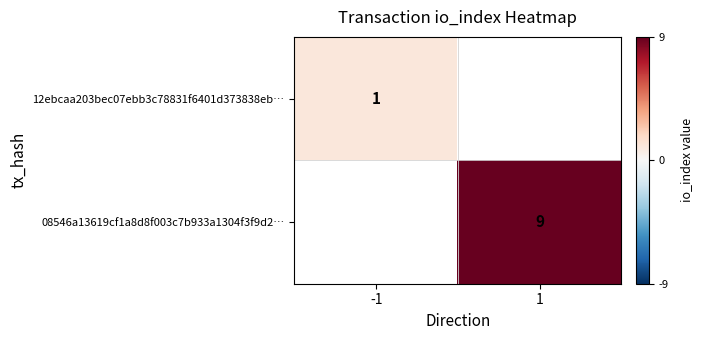

The value of 08546a13619cf1a8d8f003c7b933a1304f3f9d2… at 1 is 15. True or false?

False